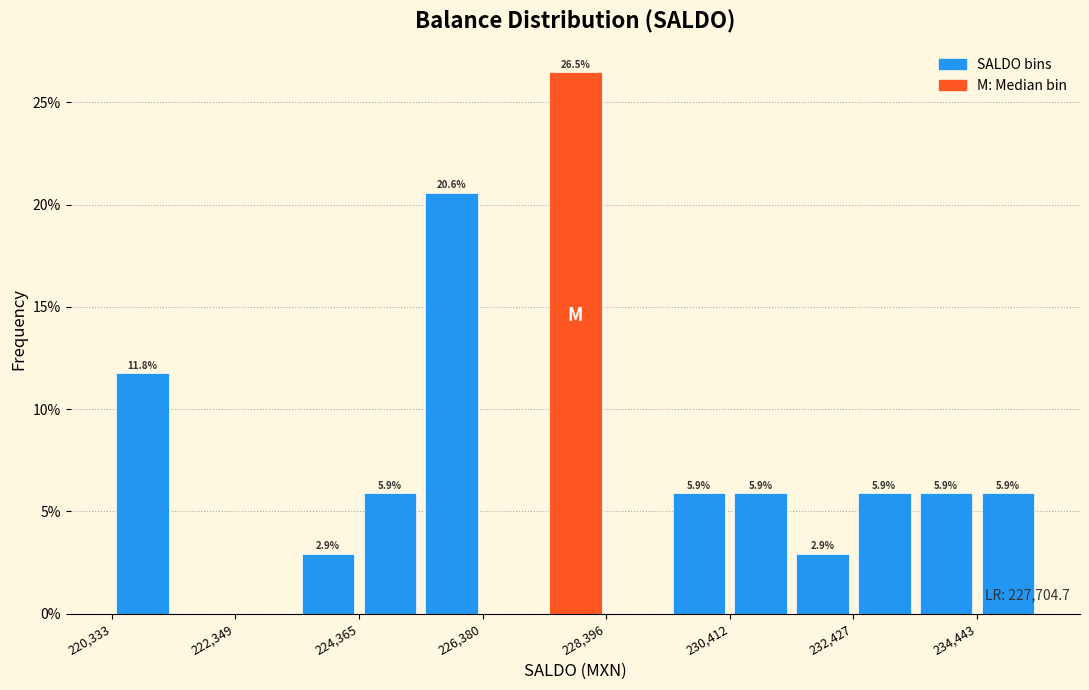

Around what value on the x-axis is the tallest bar? Give the approximate position of its centre, as read against the axis.

228000